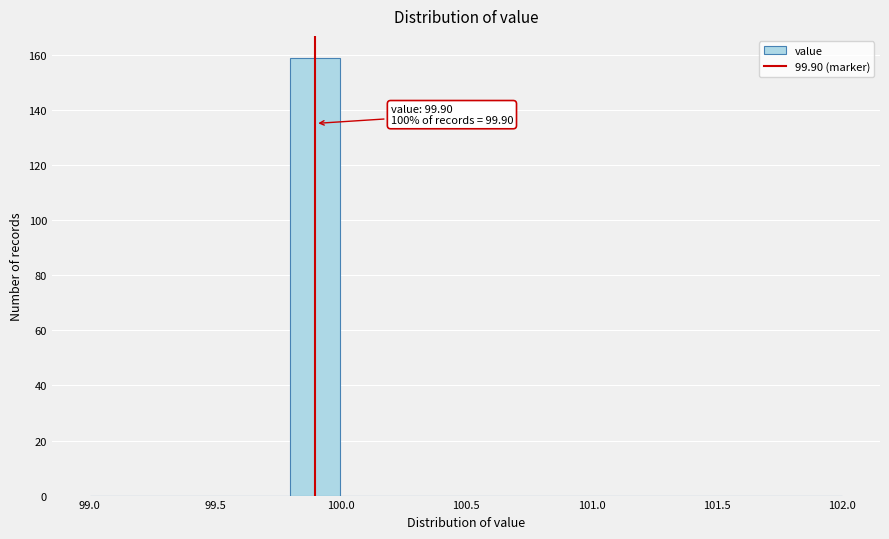

Which range on the x-axis has the tallest bar?

99.8 to 100.0